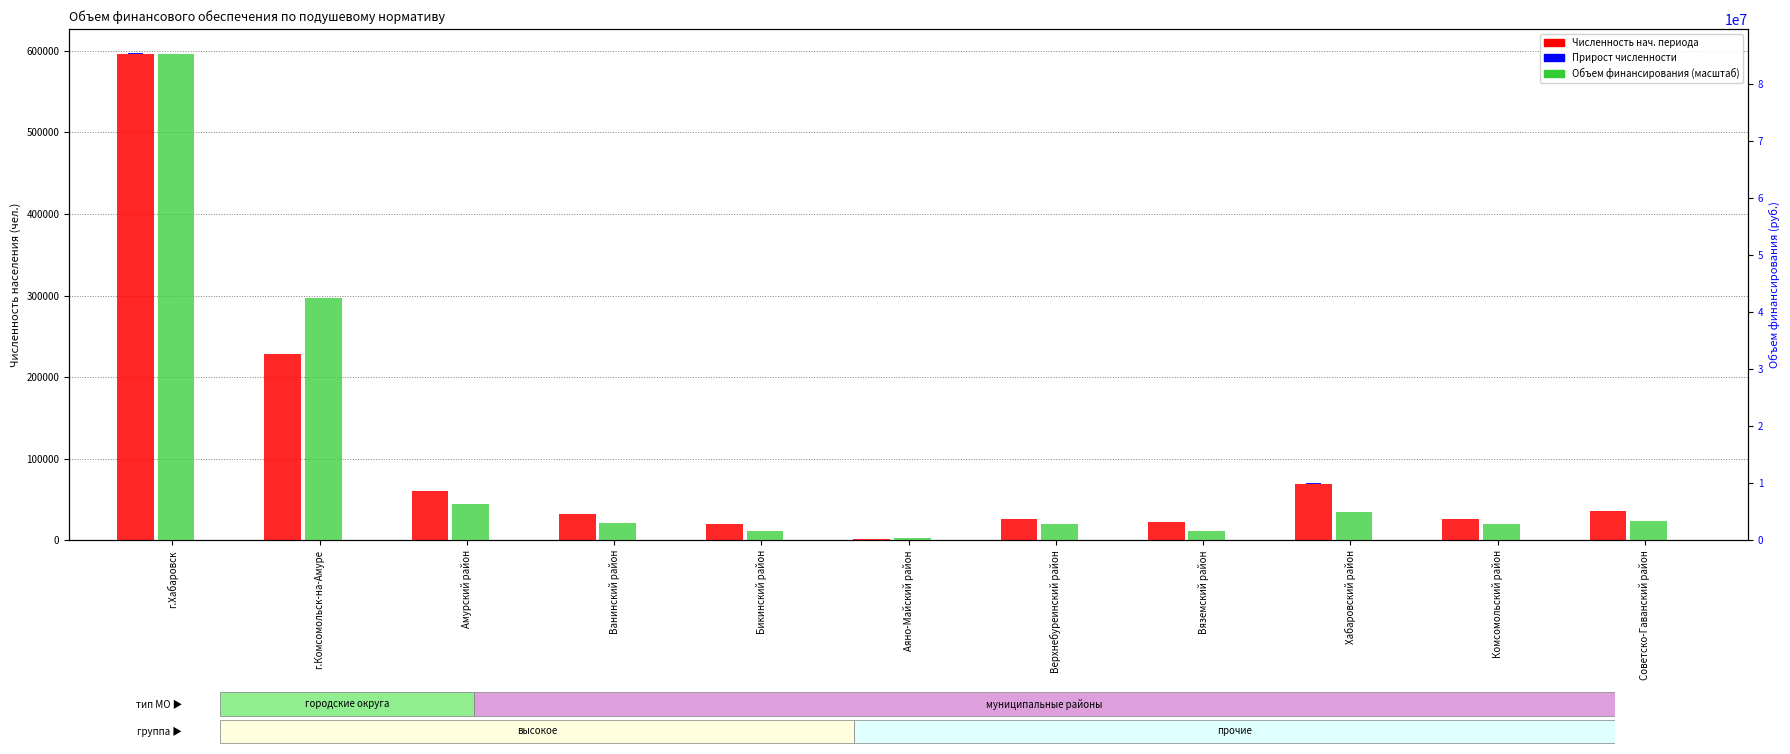

How many distinct data groups are displayed?

3